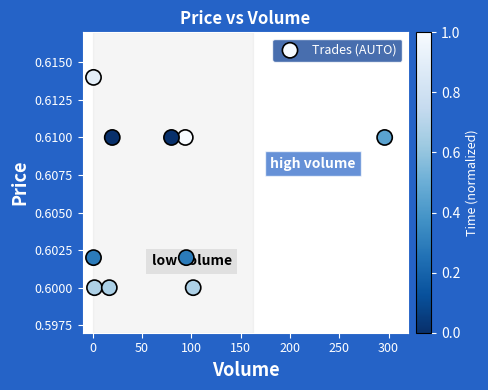

What is the average X value?

70.8